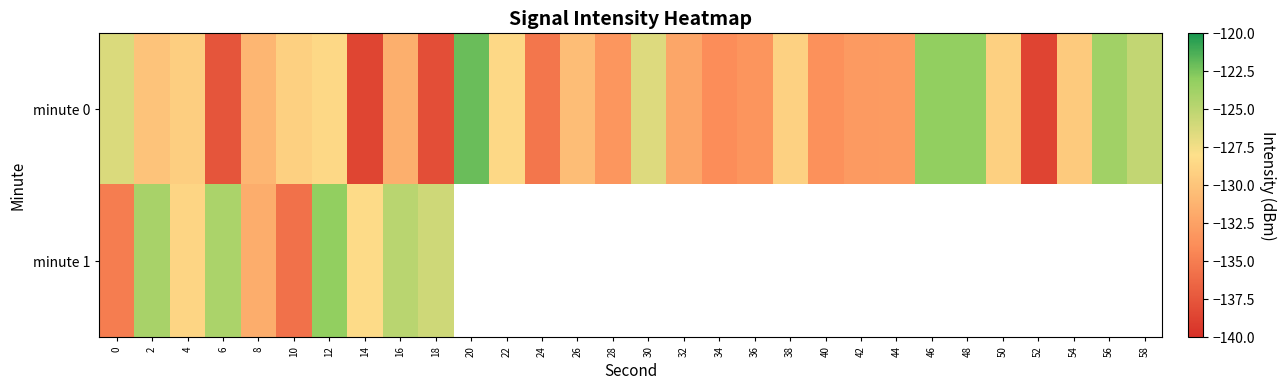

What is the smallest value displayed?

-138.6